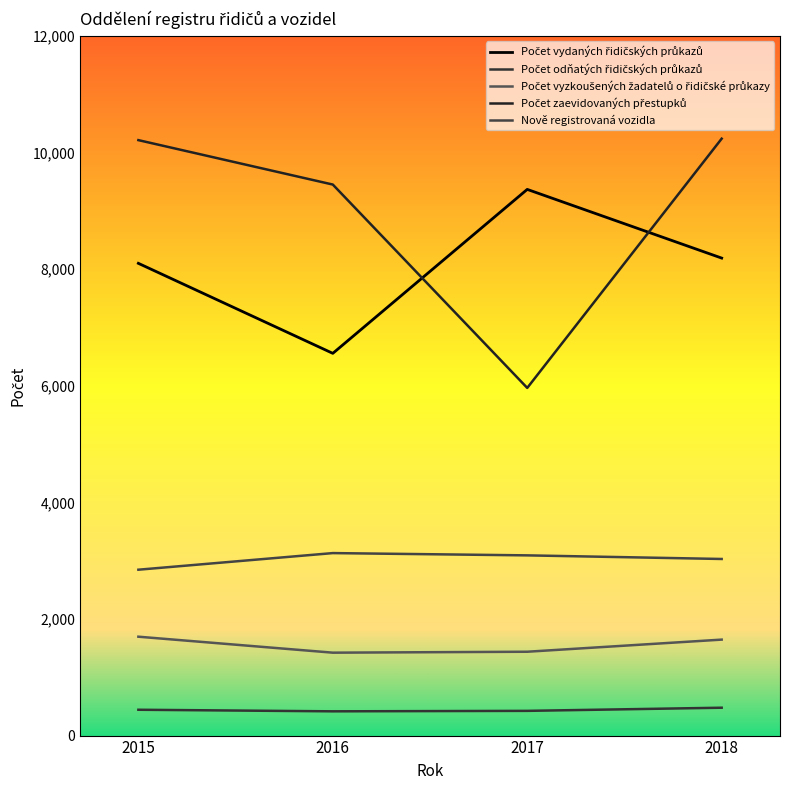

Is this an area chart (filled region under the line)?

No